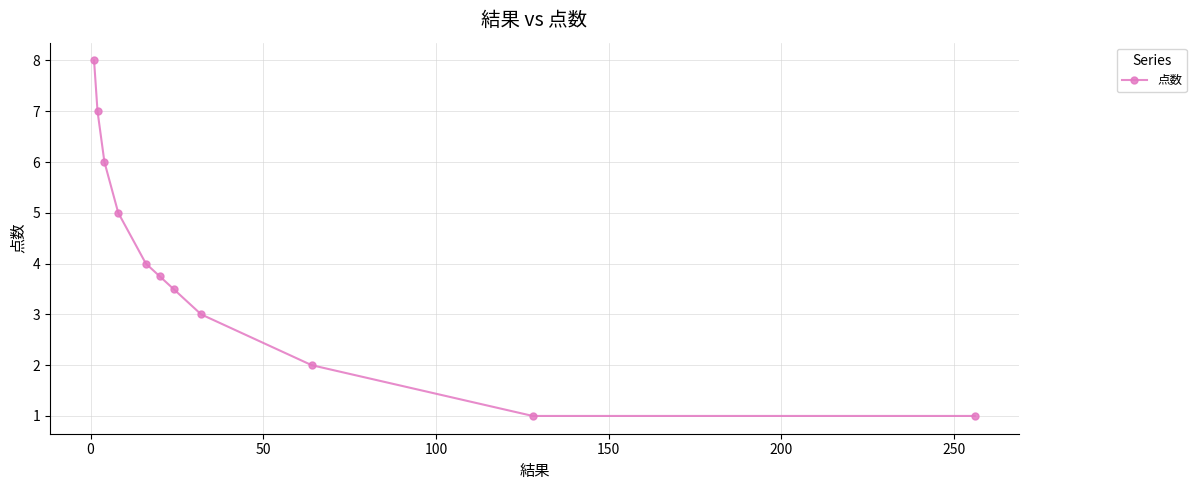

Count the values in the range 2 to 6.

7